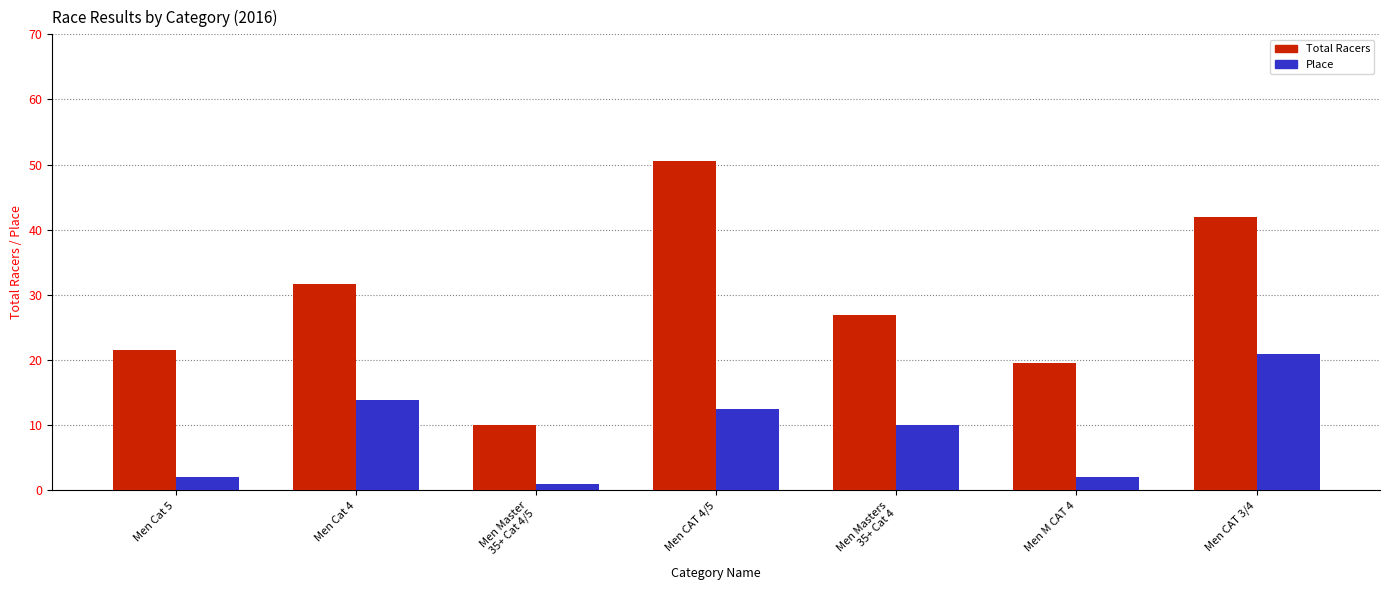

Count the number of categories in the chart.

7